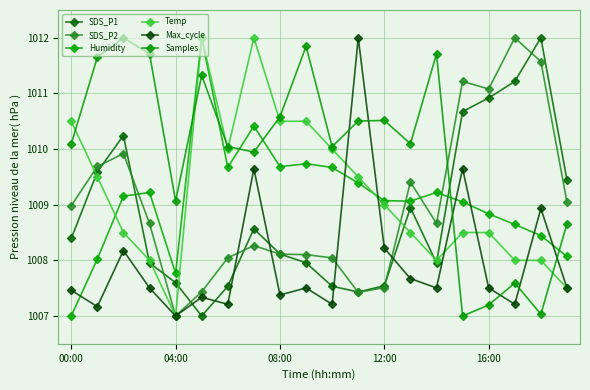

Which category has the highest value across all series?

18